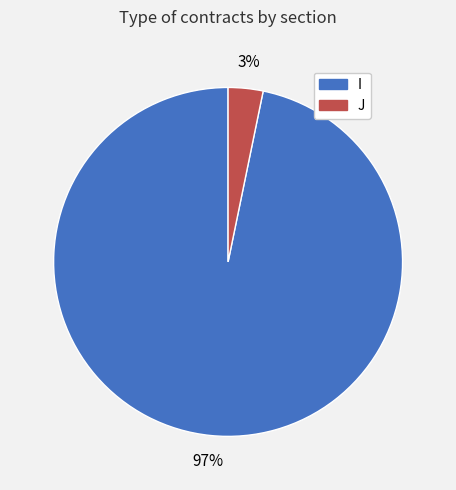

To the nearest percent, what is the average slice percentage?

50%